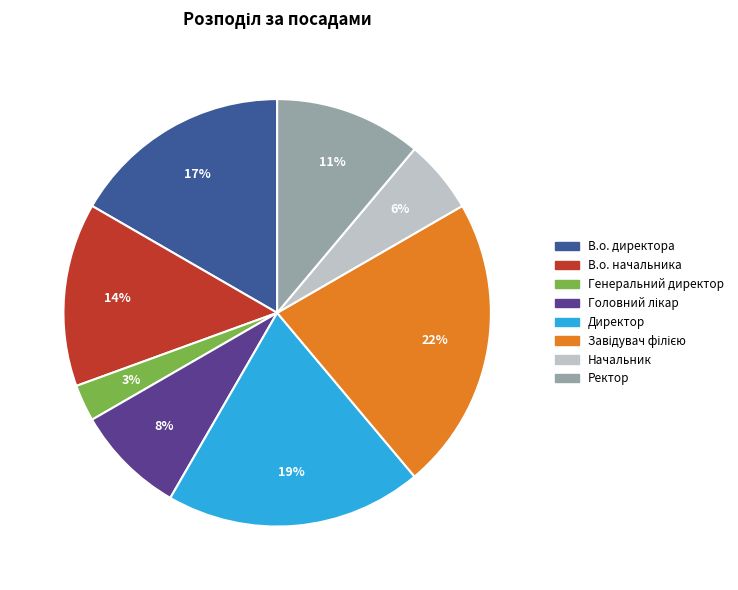

Which slice is the smallest?

Генеральний директор